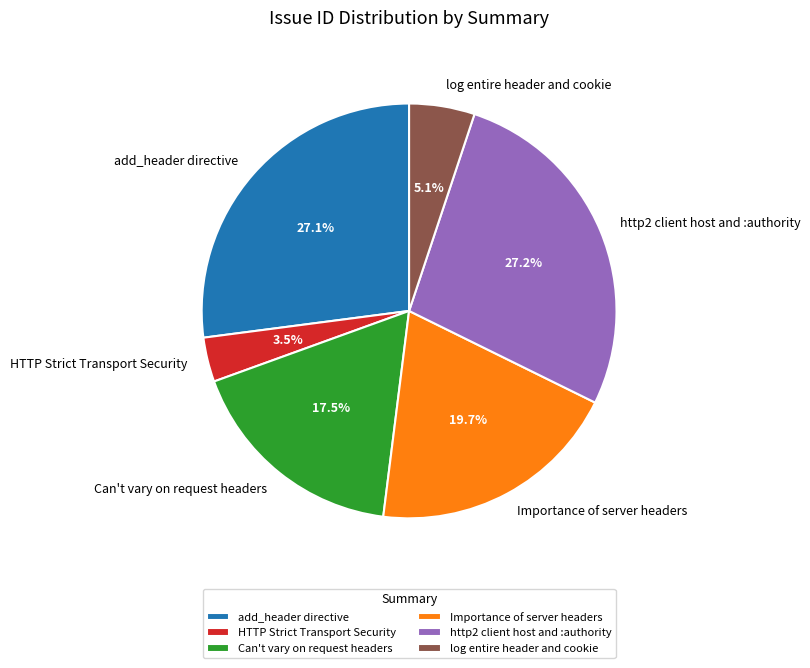

Between http2 client host and :authority and Importance of server headers, which is larger?

http2 client host and :authority